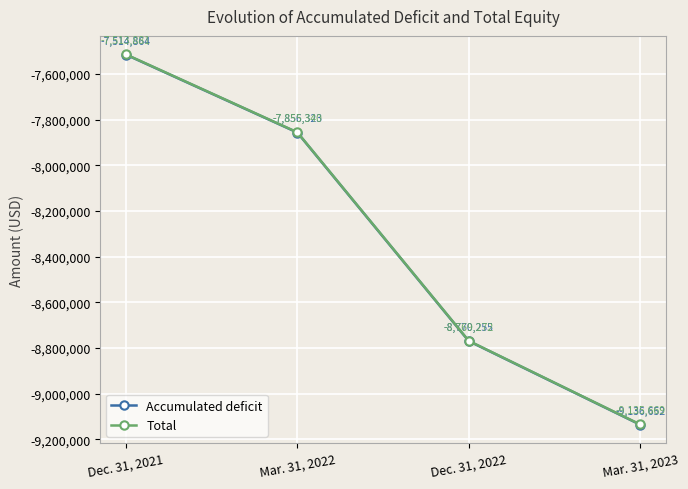

What are all the series names shown in the legend?

Accumulated deficit, Total